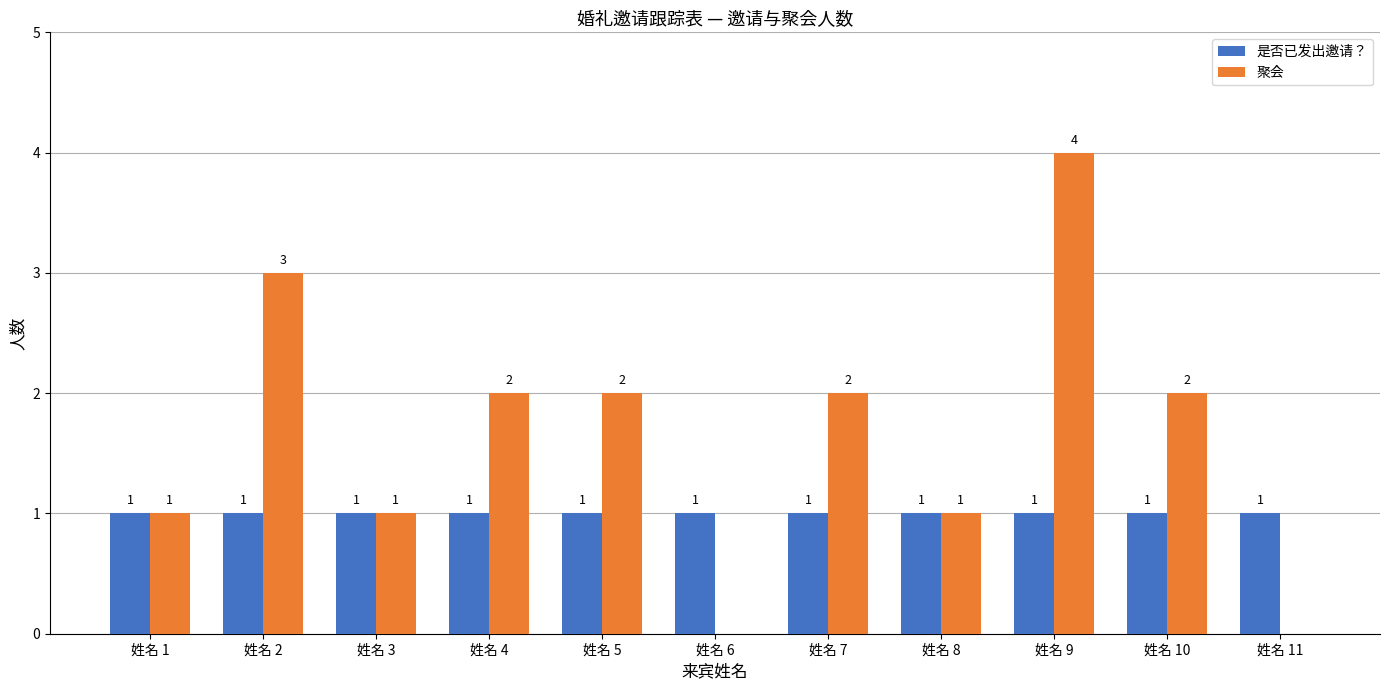

The value of 是否已发出邀请？ at 姓名 9 is 2. True or false?

False